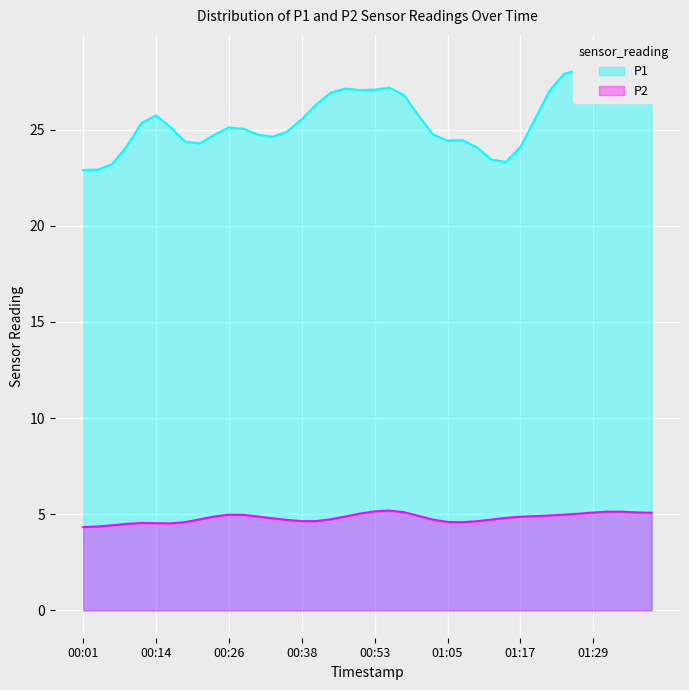

True or false: P1 and P2 cross at least once.

False